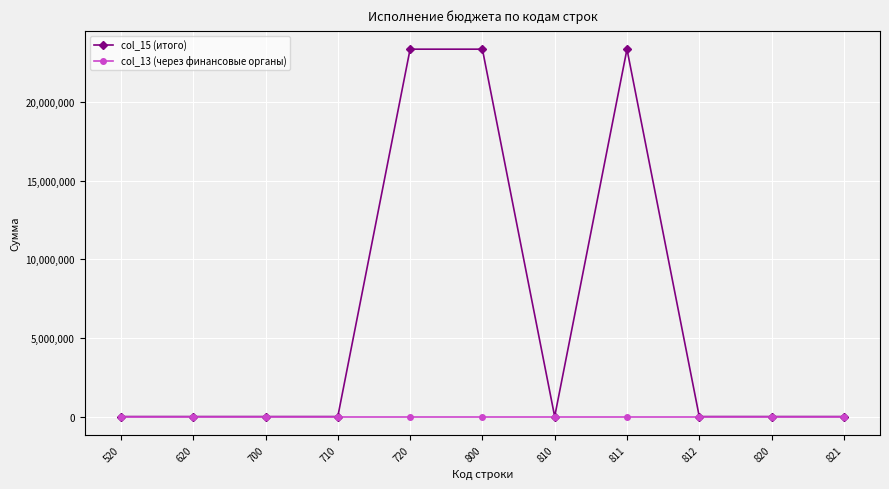

Which series has the widest spread of values?

col_15 (итого)